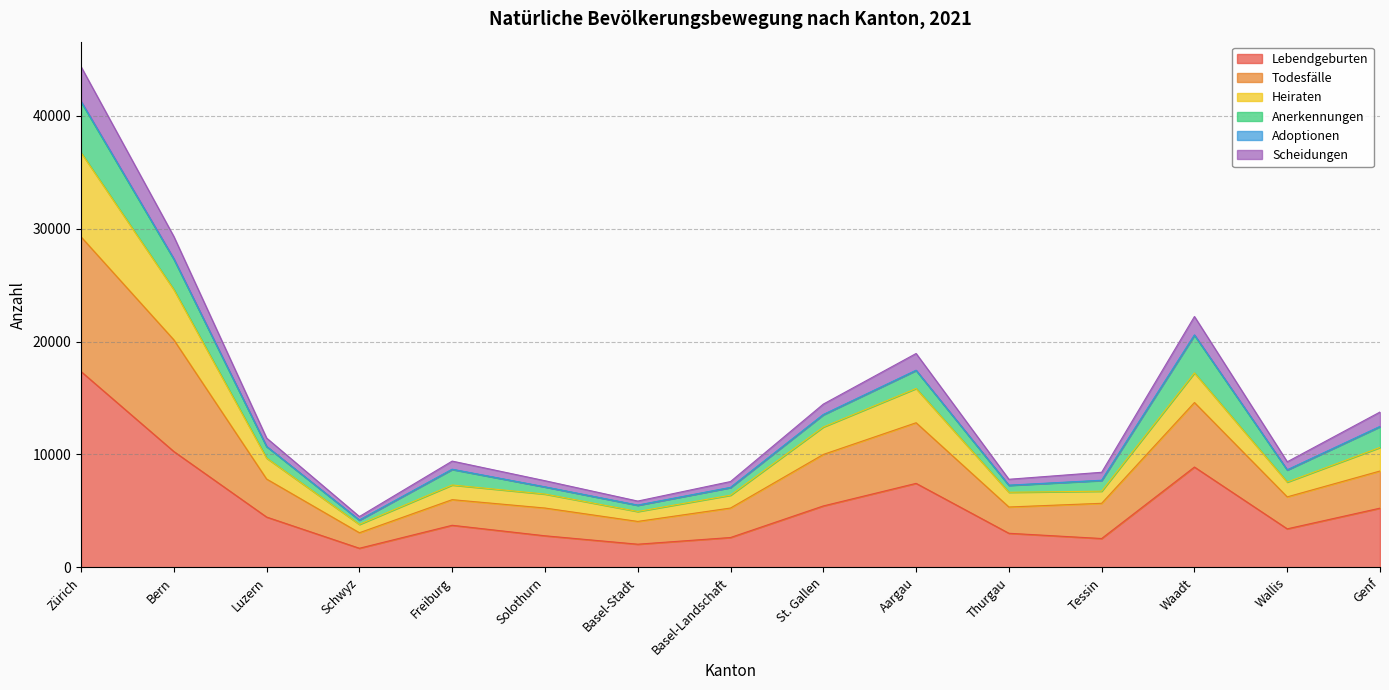

The value of Heiraten at Tessin is 11745. True or false?

False